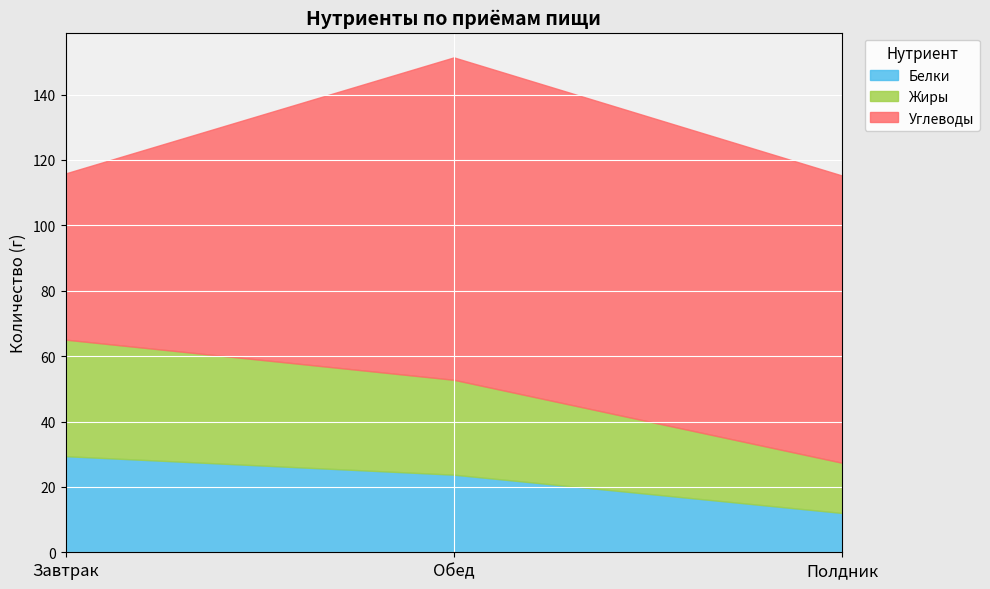

What is the value of the Углеводы point at the 2nd from the left?

98.6